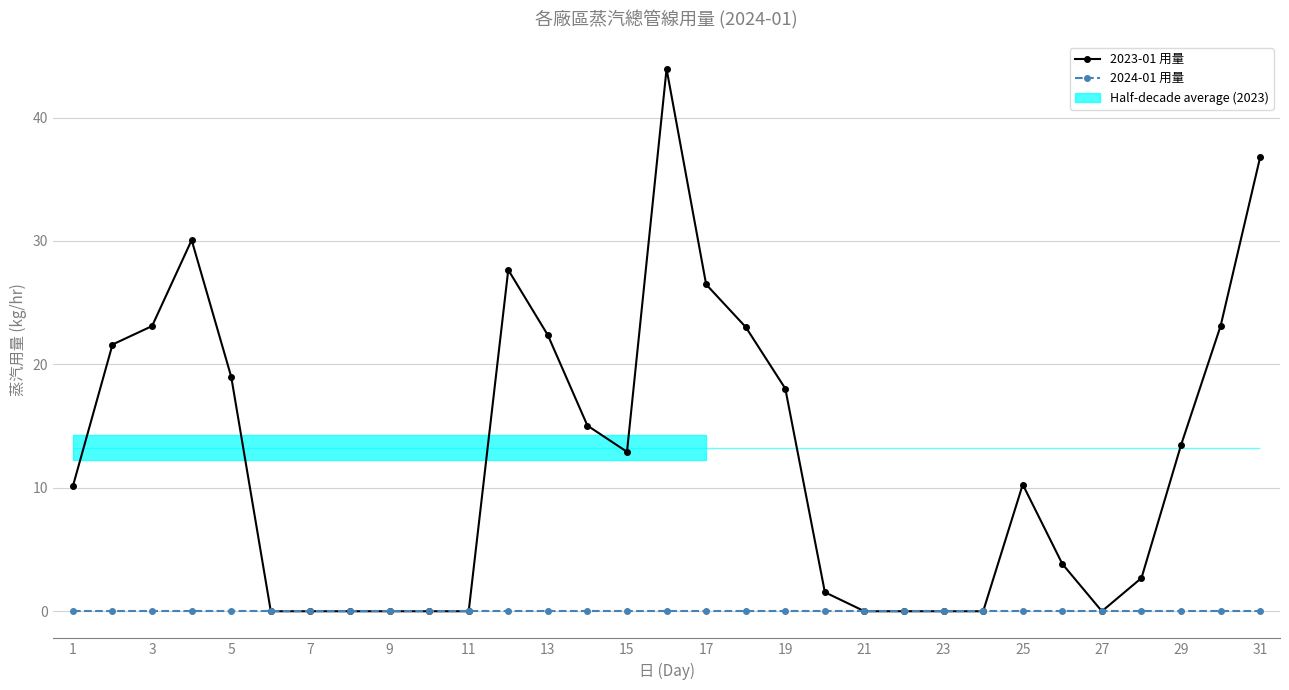

Which has a higher value, 31 or 26?

31